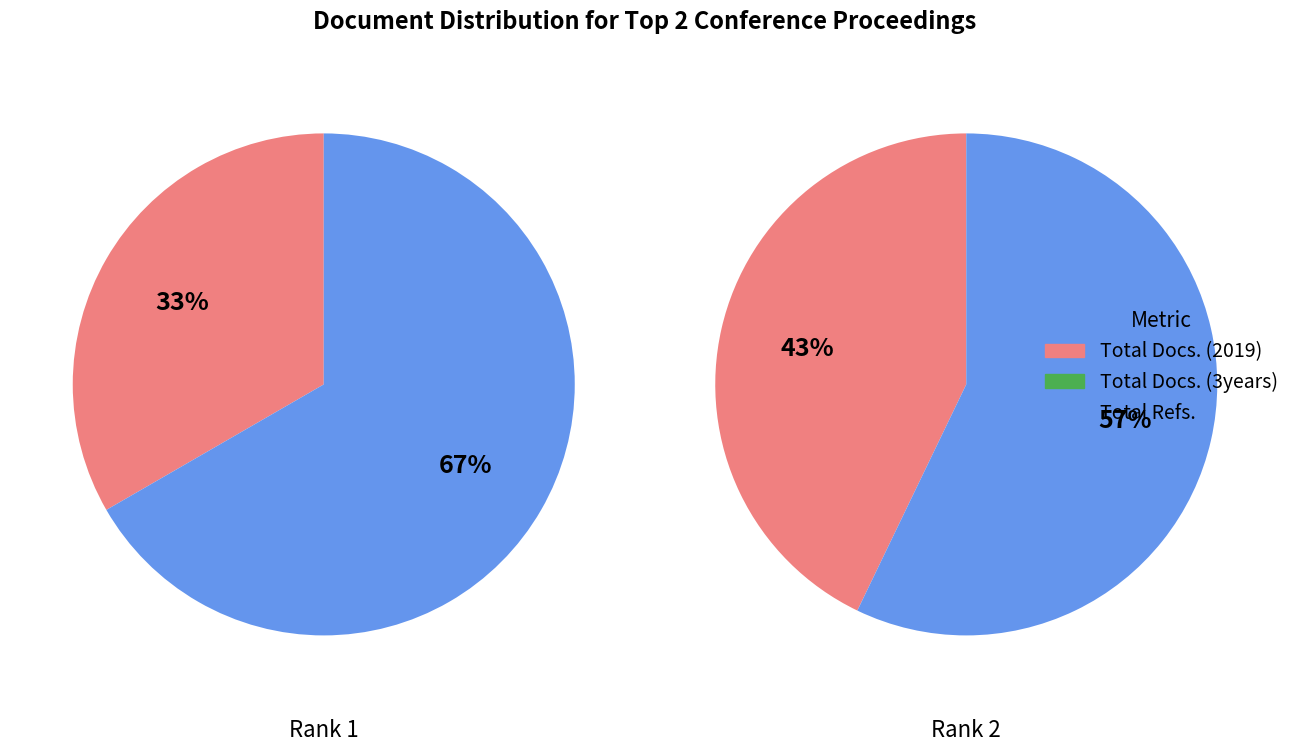

Is there a majority slice in this chart?

Yes